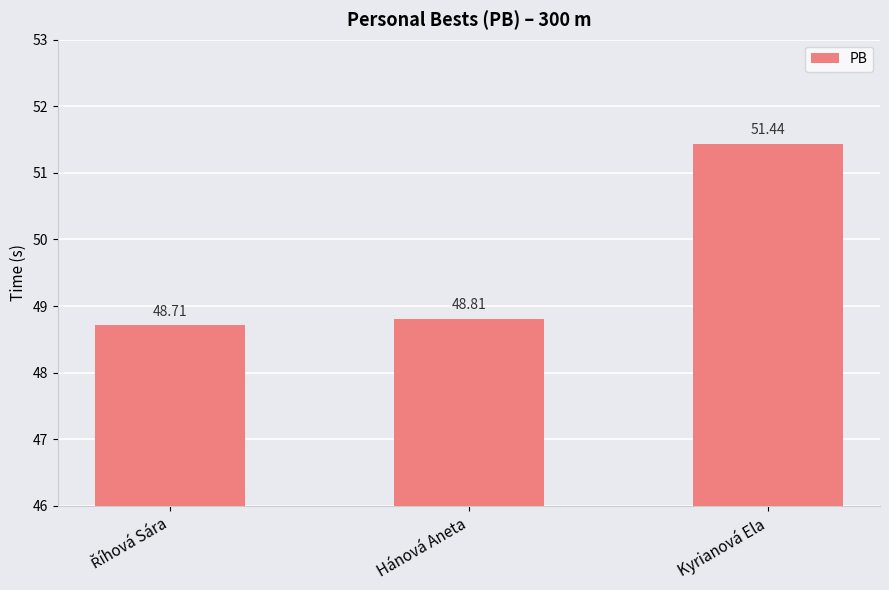

Approximately how many times larger is the value at Hánová Aneta compared to Kyrianová Ela?

0.9